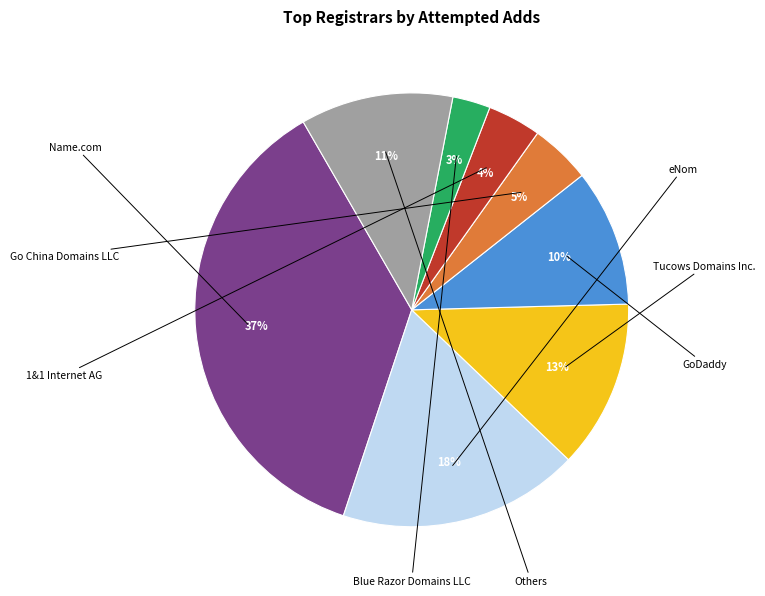

True or false: Tucows Domains Inc. accounts for 5% of the total.

False